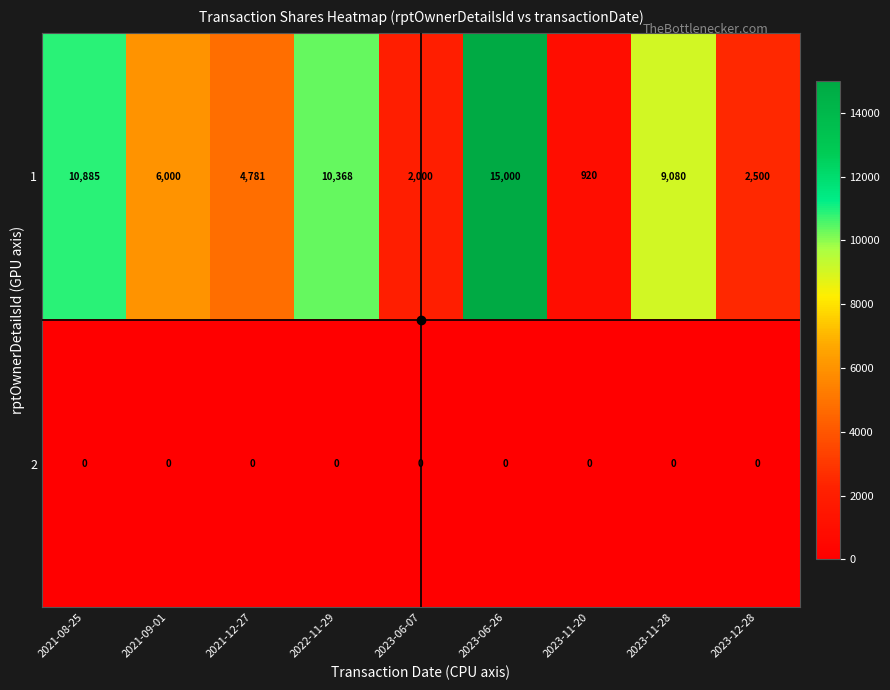

What is the spread (max minus min) of values at 2021-12-27?

4781